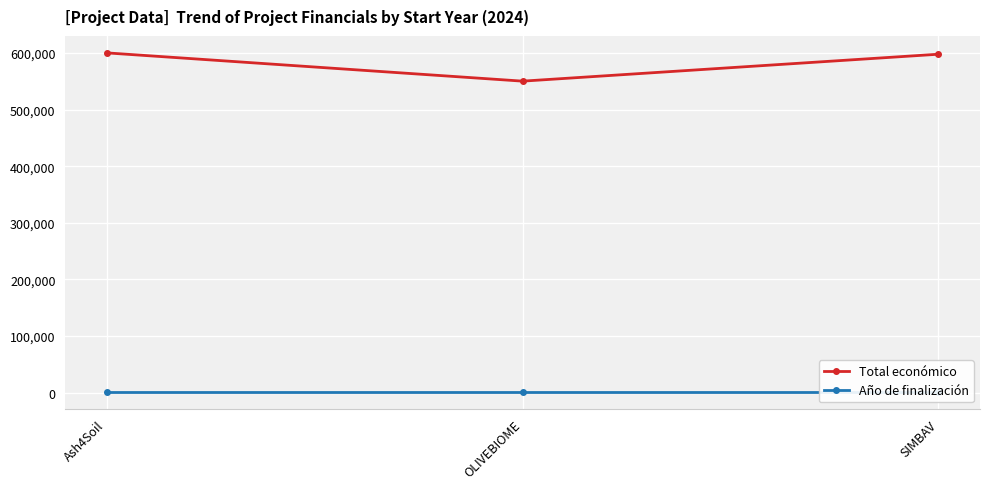

The value of Total económico at SIMBAV is 412578. True or false?

False